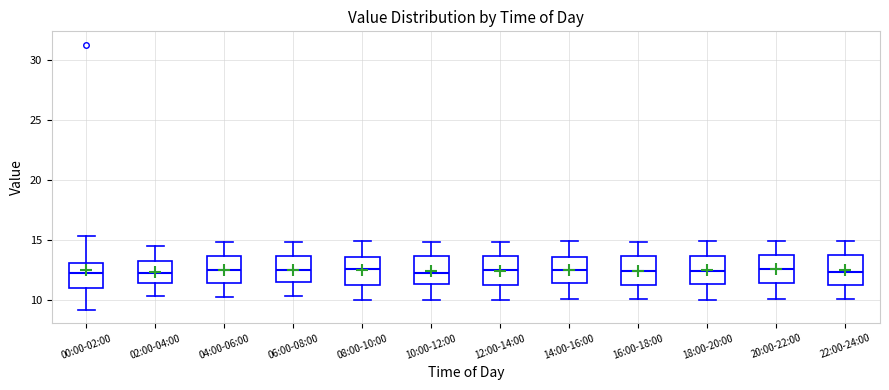

Reading left to right, read every box against the y-axis: the position of its median line, the range the box covers, and the ends of its whiskers. The values are not printed on the chart, so give them approximately, as read against the axis.

00:00-02:00: median 12.5, box 11.0 to 13.0, whiskers 9.0 to 15.5
02:00-04:00: median 12.5, box 11.5 to 13.5, whiskers 10.5 to 14.5
04:00-06:00: median 12.5, box 11.5 to 13.5, whiskers 10.0 to 15.0
06:00-08:00: median 12.5, box 11.5 to 13.5, whiskers 10.5 to 15.0
08:00-10:00: median 12.5, box 11.0 to 13.5, whiskers 10.0 to 15.0
10:00-12:00: median 12.5, box 11.5 to 13.5, whiskers 10.0 to 15.0
12:00-14:00: median 12.5, box 11.5 to 13.5, whiskers 10.0 to 15.0
14:00-16:00: median 12.5, box 11.5 to 13.5, whiskers 10.0 to 15.0
16:00-18:00: median 12.5, box 11.0 to 13.5, whiskers 10.0 to 15.0
18:00-20:00: median 12.5, box 11.5 to 13.5, whiskers 10.0 to 15.0
20:00-22:00: median 12.5, box 11.5 to 13.5, whiskers 10.0 to 15.0
22:00-24:00: median 12.5, box 11.5 to 14.0, whiskers 10.0 to 15.0